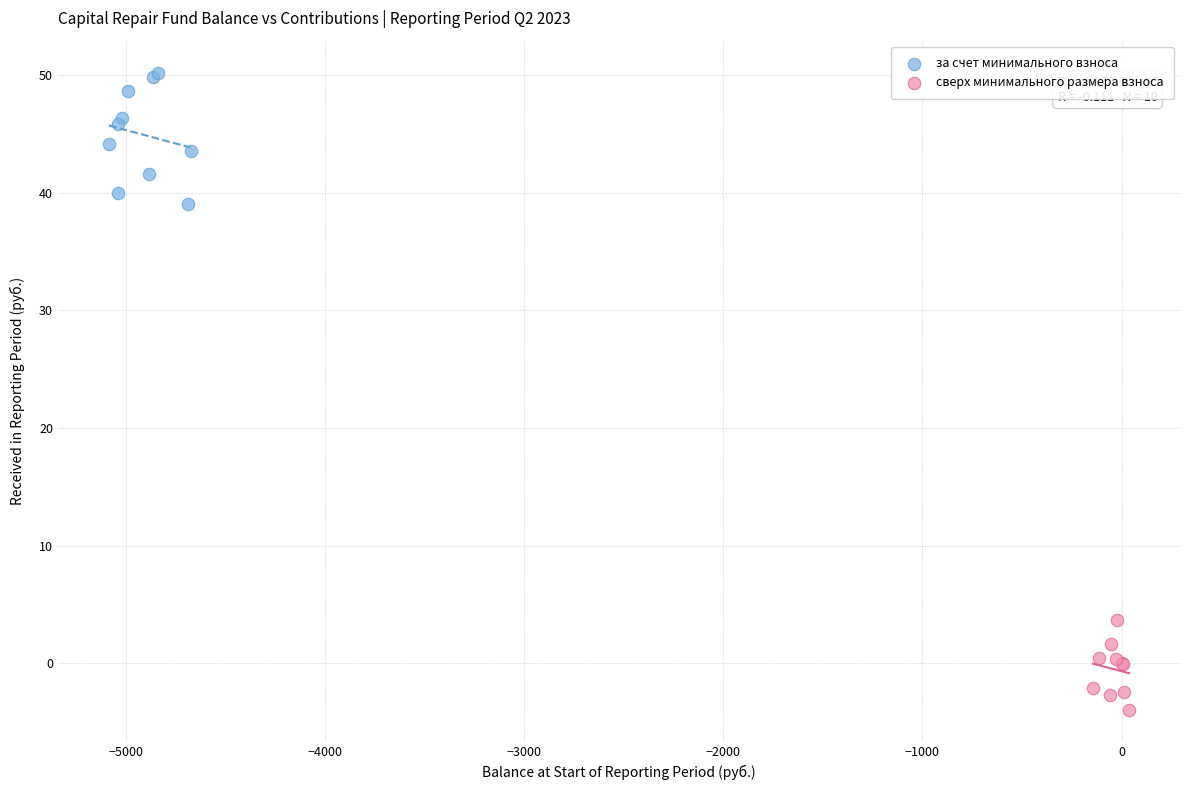

Which series contains the lowest Y value?

сверх минимального размера взноса